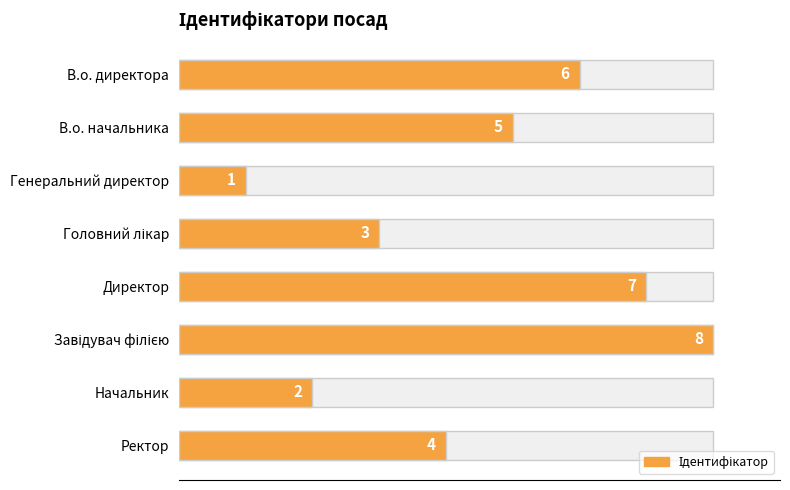

Count the values in the range 3 to 7.

5